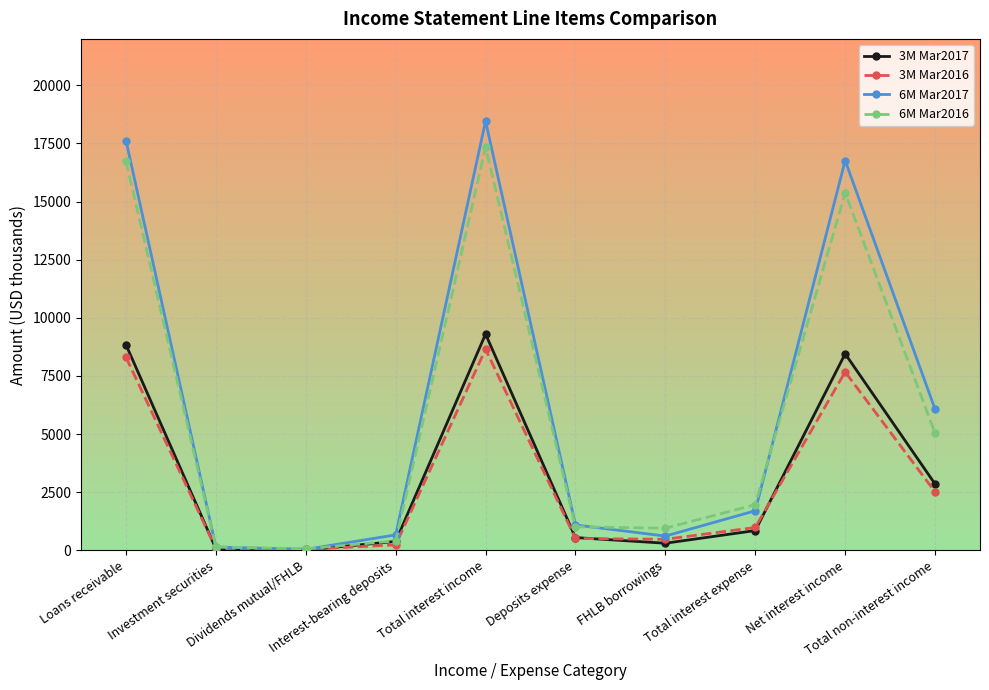

How many data points does each series have?

10